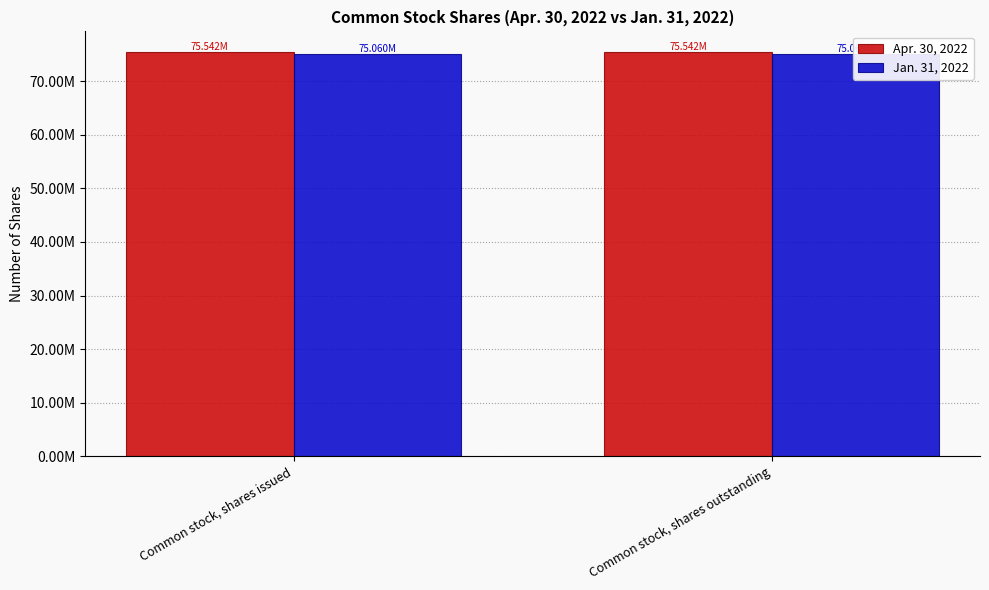

Reading right to left, list all the values displayed in this chart.

Apr. 30, 2022: 75541575	75541575
Jan. 31, 2022: 75060139	75060139